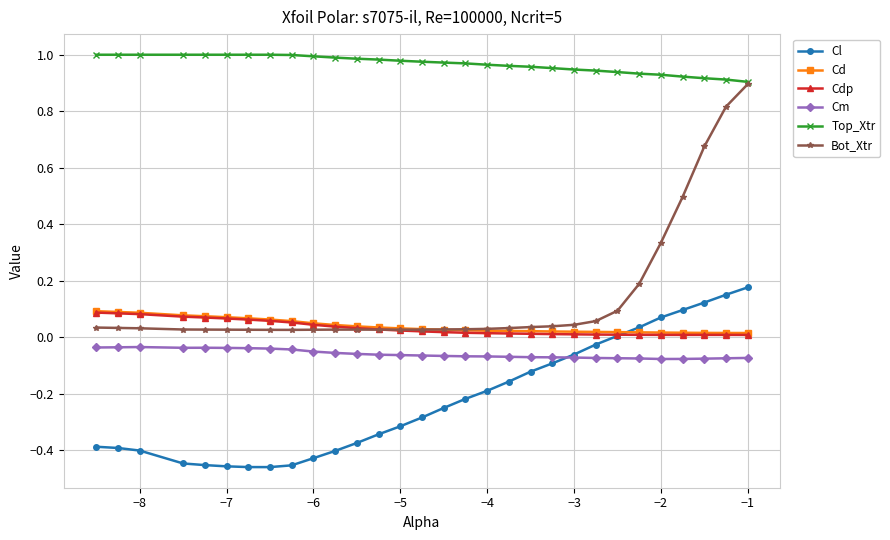

Which series has the largest range (max minus min)?

Bot_Xtr